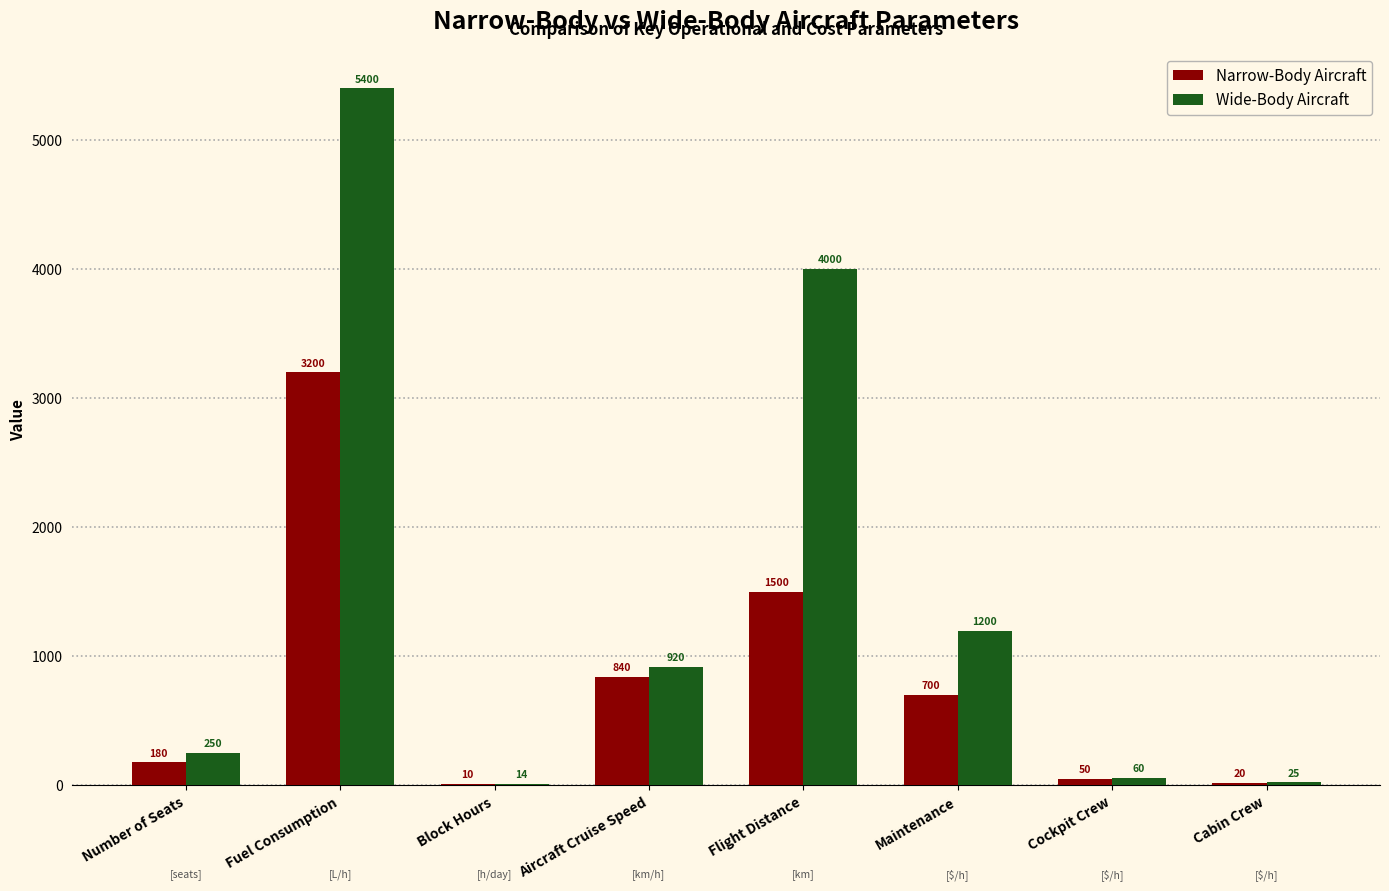

How many groups of bars are there?

8